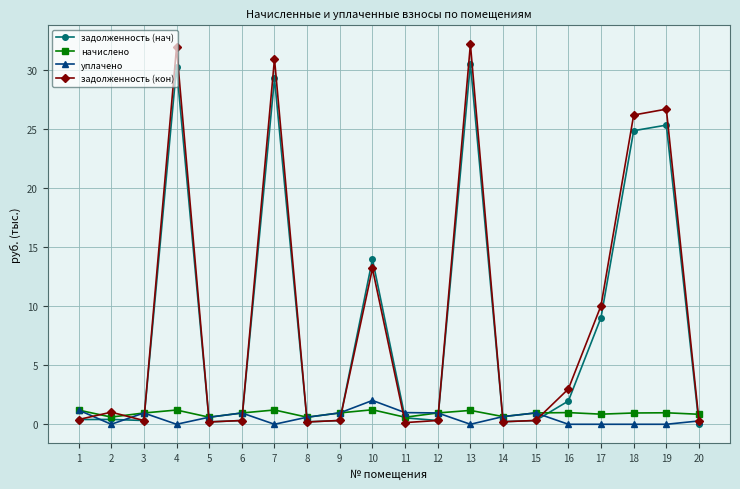

True or false: начислено has more than 1 points higher than both neighbors.

True